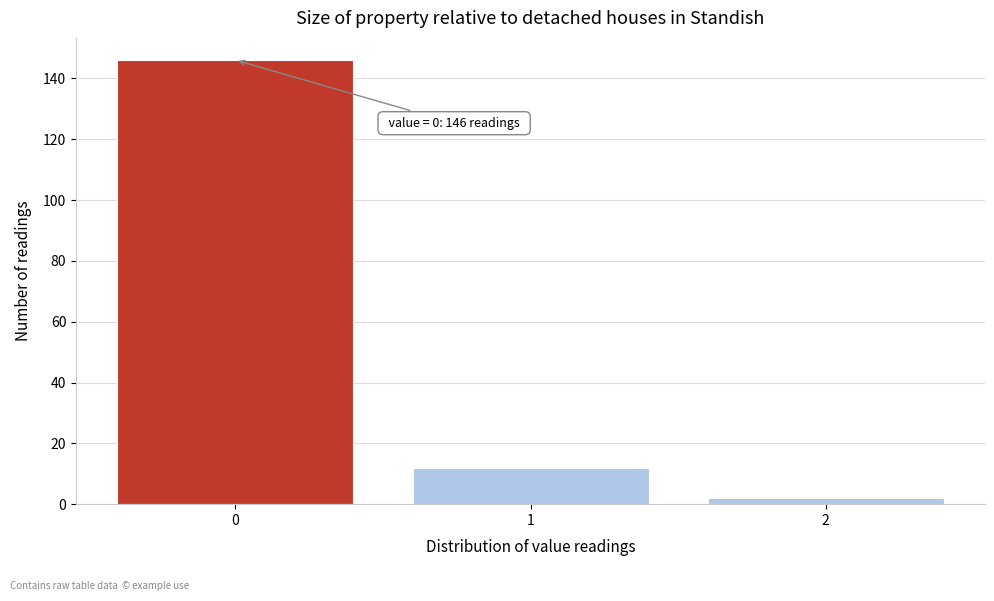

Reading left to right, what are all the values shown in this chart?

0=146	1=12	2=2